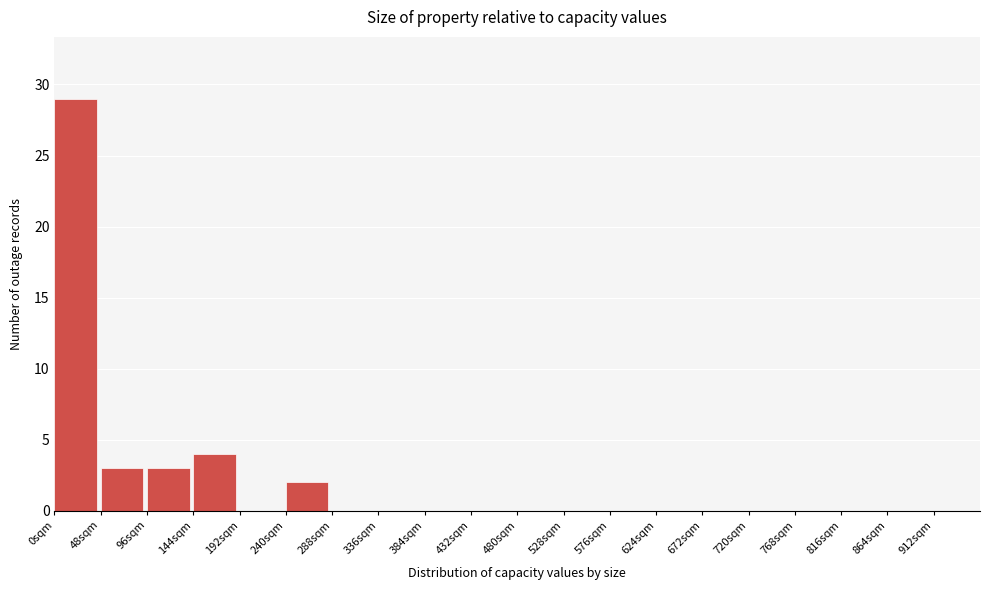

Which range on the x-axis has the tallest bar?

0 to 48